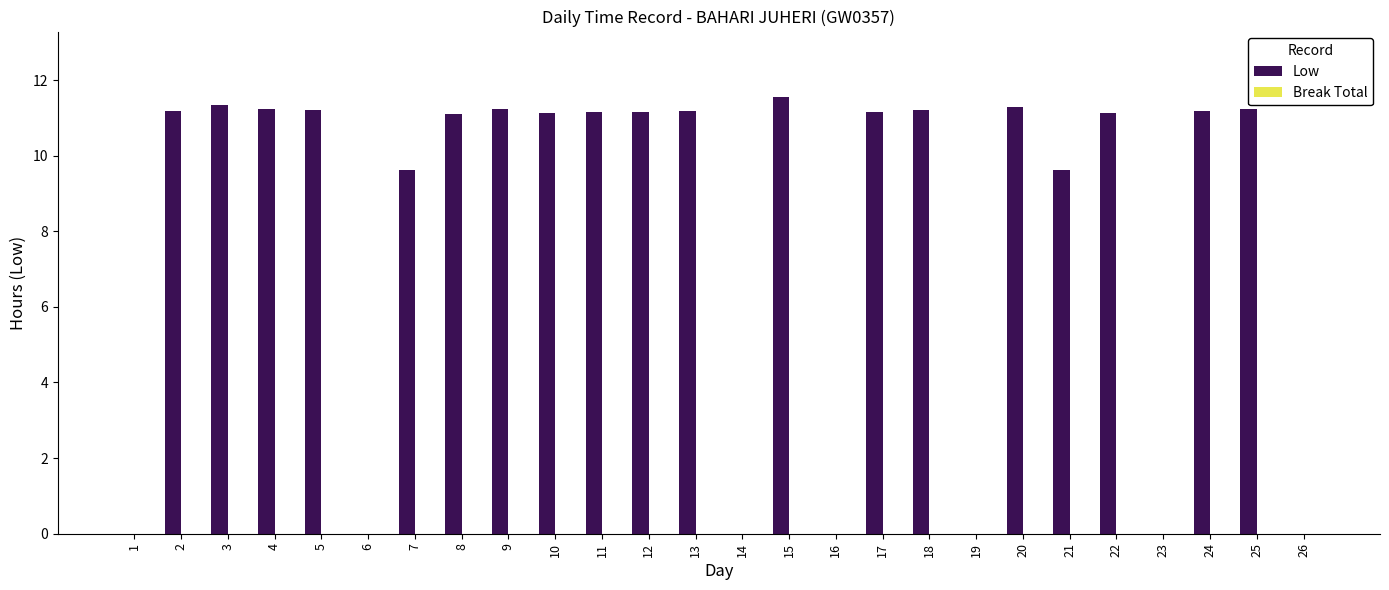

What is the sum of the values at 15 and 9?

22.8